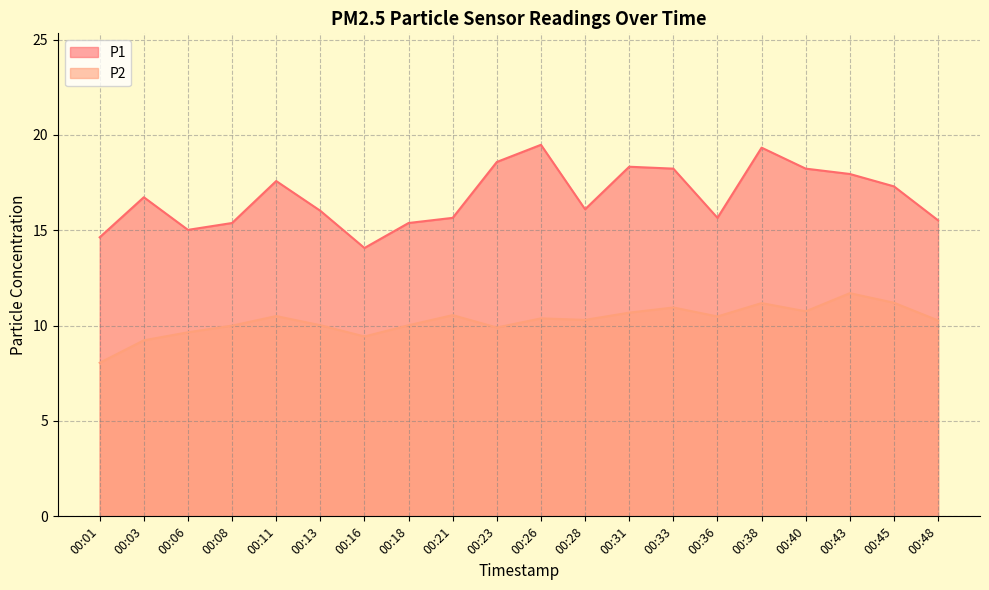

At which label does P2 reach its minimum?

00:01